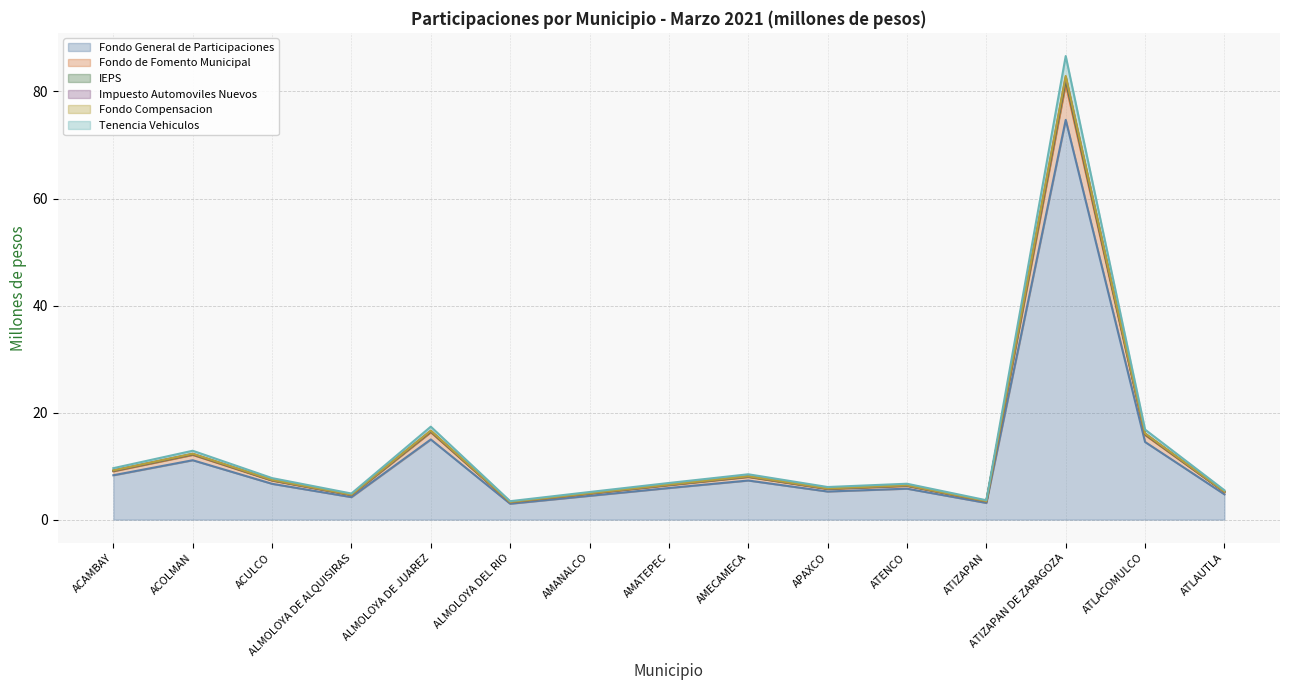

The Fondo General de Participaciones series shows 2.1 at ACULCO. True or false?

False